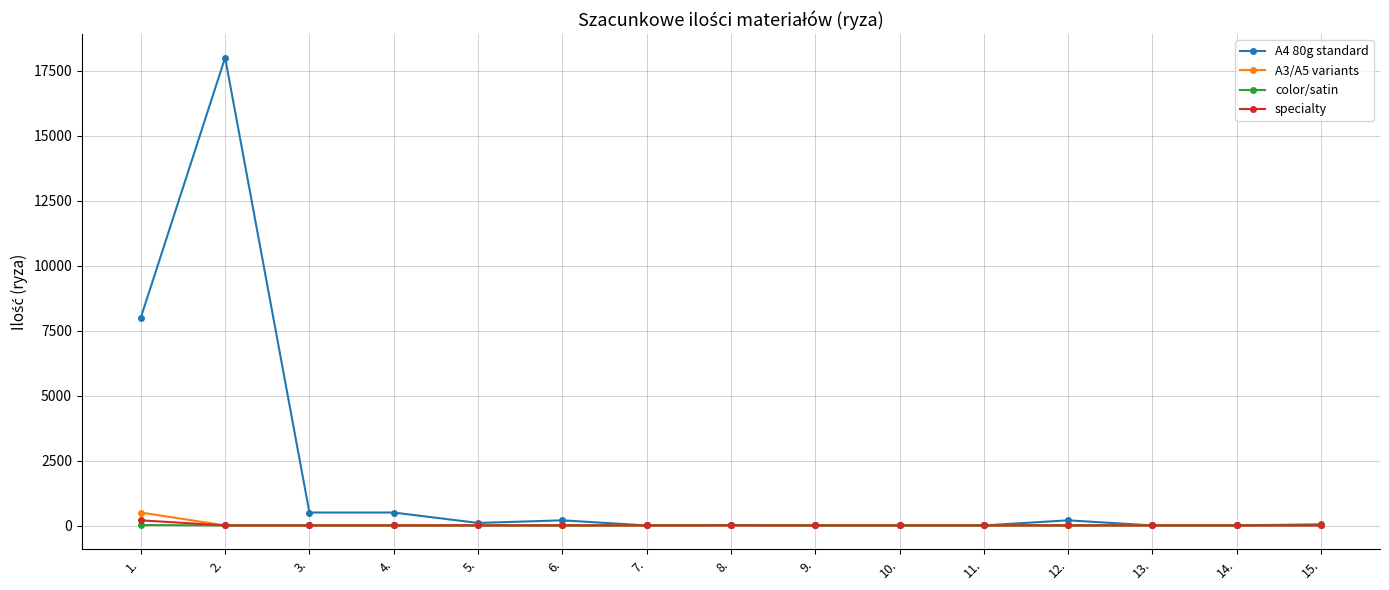

Which series has the widest spread of values?

A4 80g standard